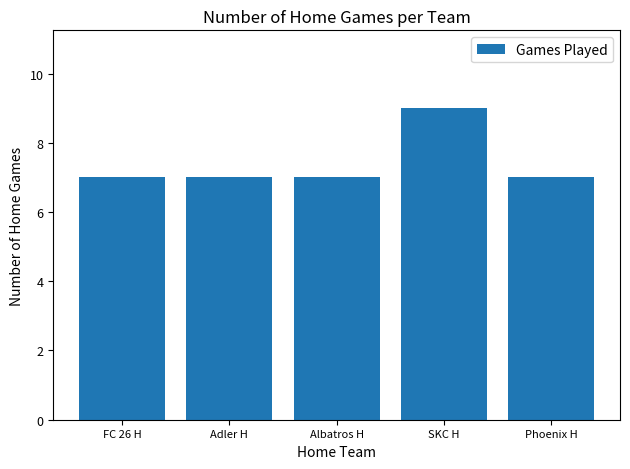

Which label corresponds to the largest value in the chart?

SKC H